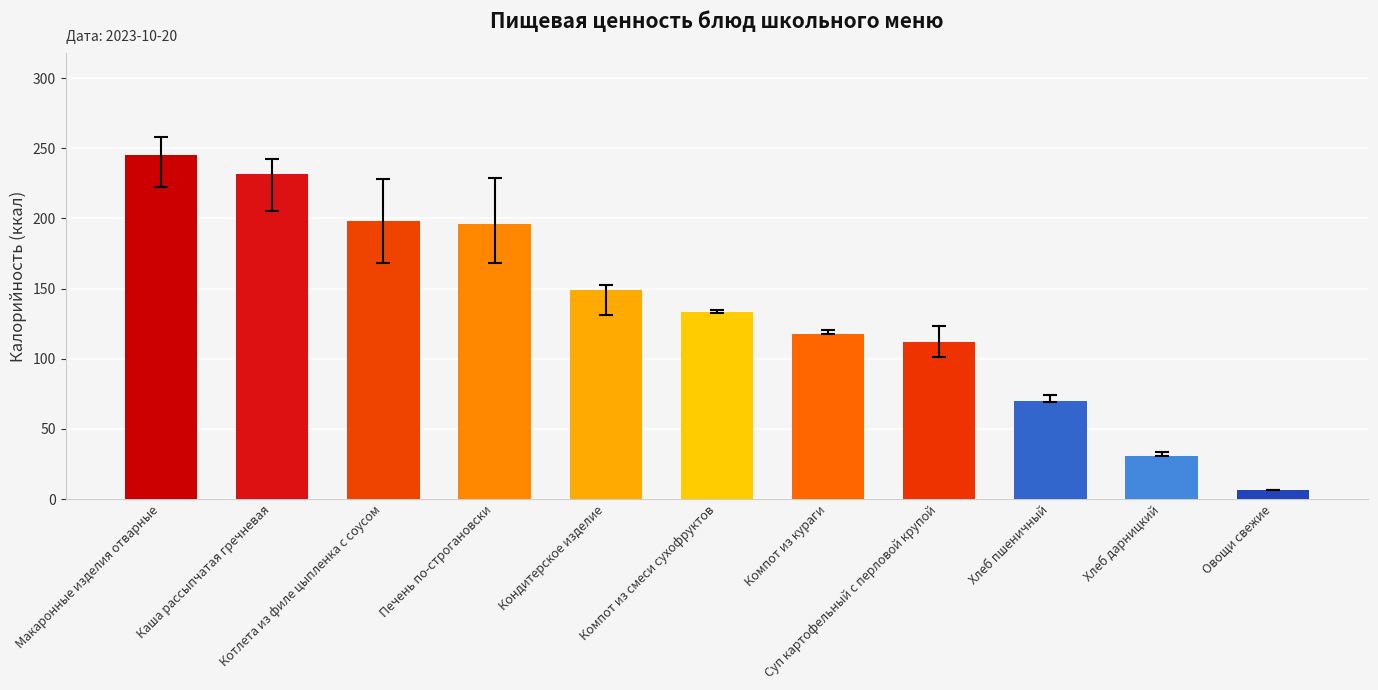

The chart shows a value of 112.0 at Суп картофельный с перловой крупой. True or false?

True